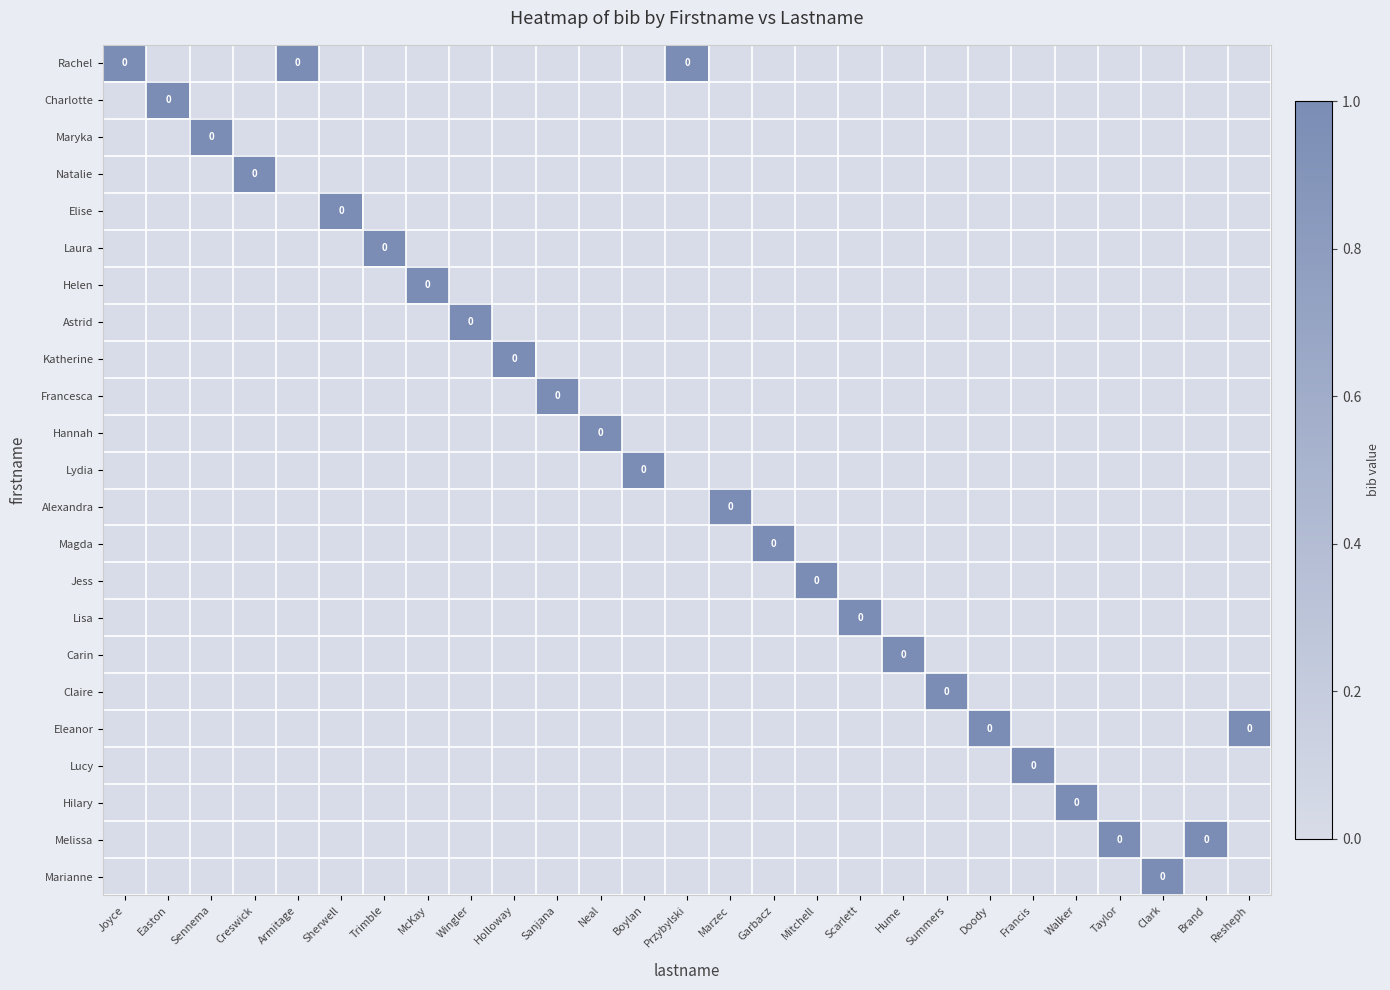

Is the value of Melissa at Sennema greater than the value of Carin at Holloway?

No